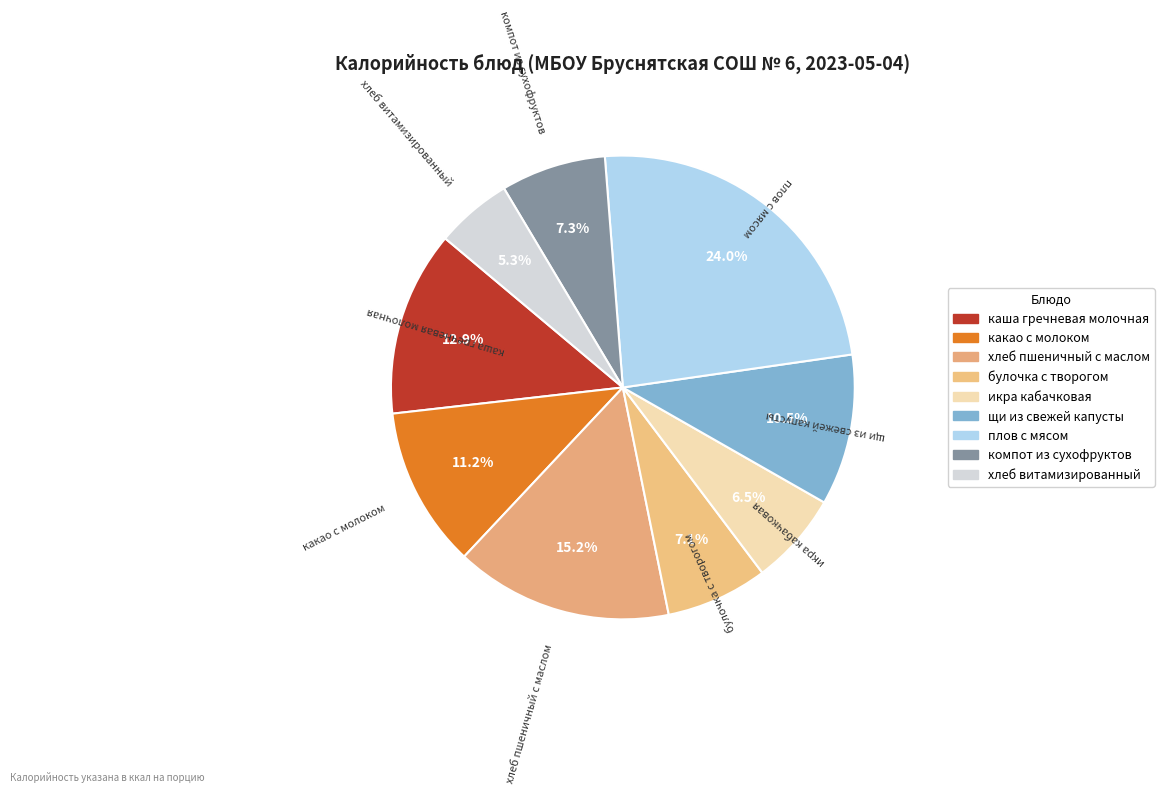

To the nearest percent, what is the difference between the компот из сухофруктов and щи из свежей капусты slice percentages?

3%